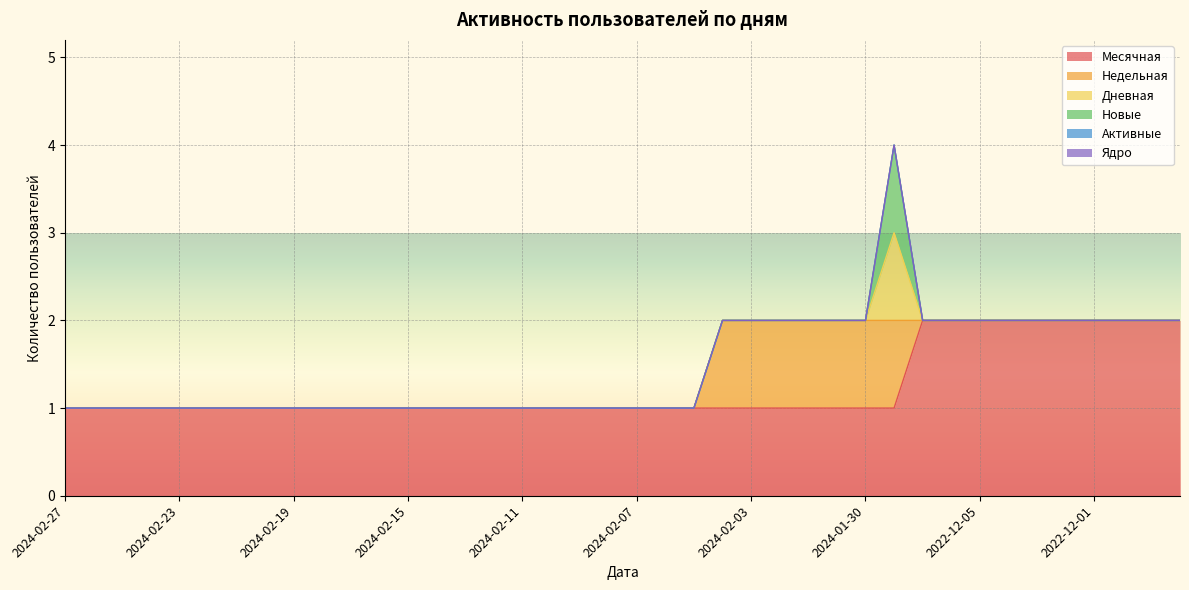

At which category is the sum across all series the highest?

2024-01-29